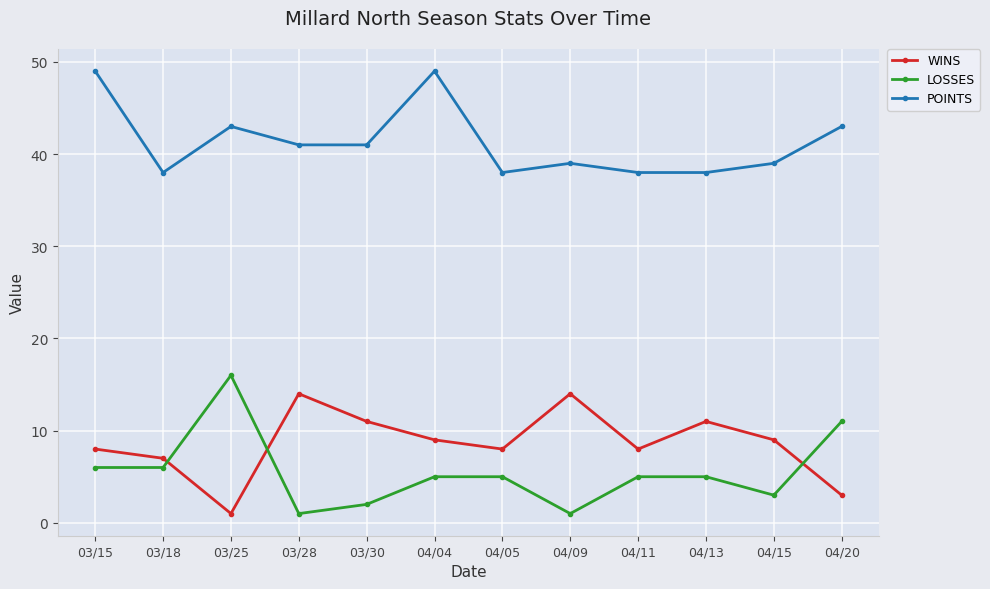

Count the number of categories in the chart.

12